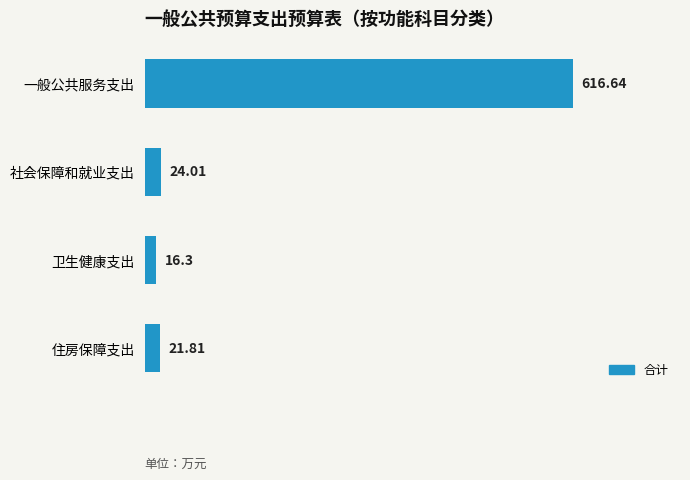

What is the label of the 2nd bar from the top?

社会保障和就业支出